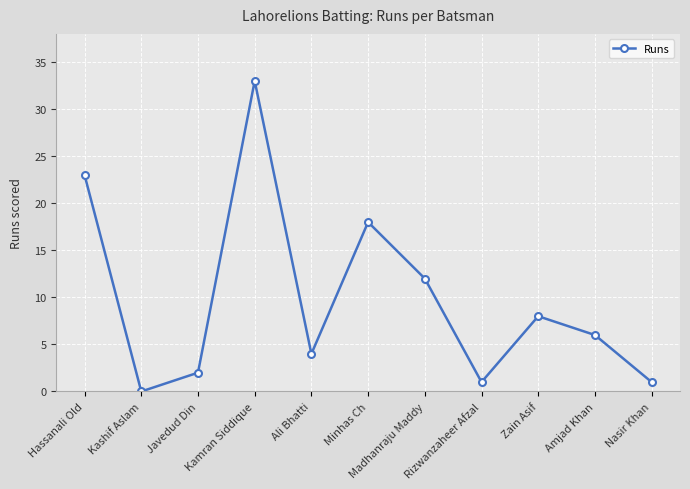

Reading right to left, what are all the values shown in this chart?

1	6	8	1	12	18	4	33	2	0	23